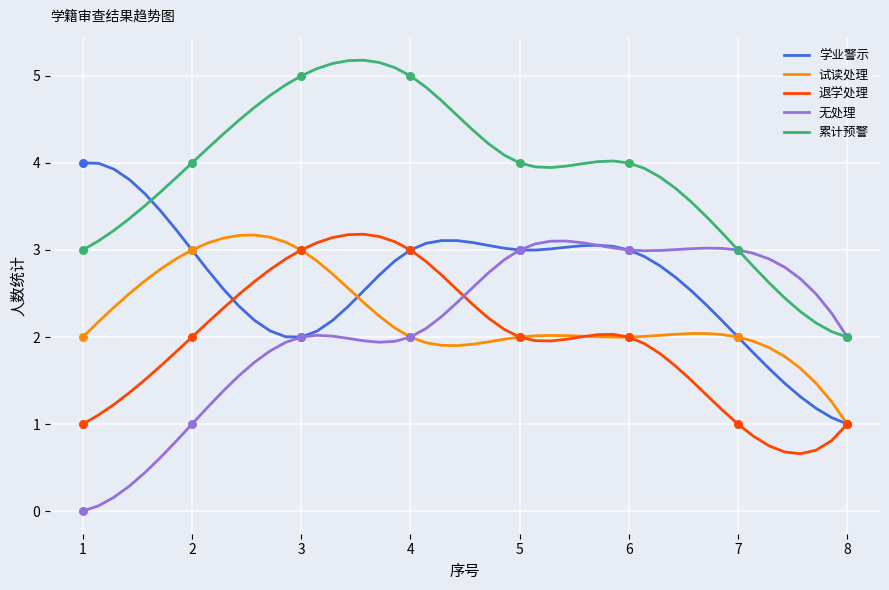

What are all the series names shown in the legend?

学业警示, 试读处理, 退学处理, 无处理, 累计预警